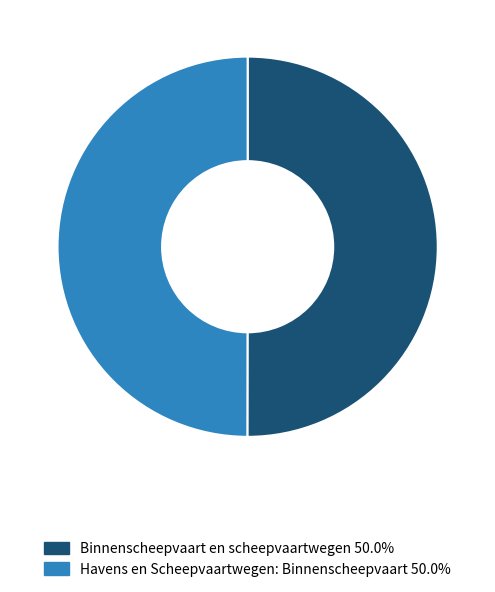

Approximately how many times larger is the value at Binnenscheepvaart en scheepvaartwegen 50.0% compared to Havens en Scheepvaartwegen: Binnenscheepvaart 50.0%?

1.0